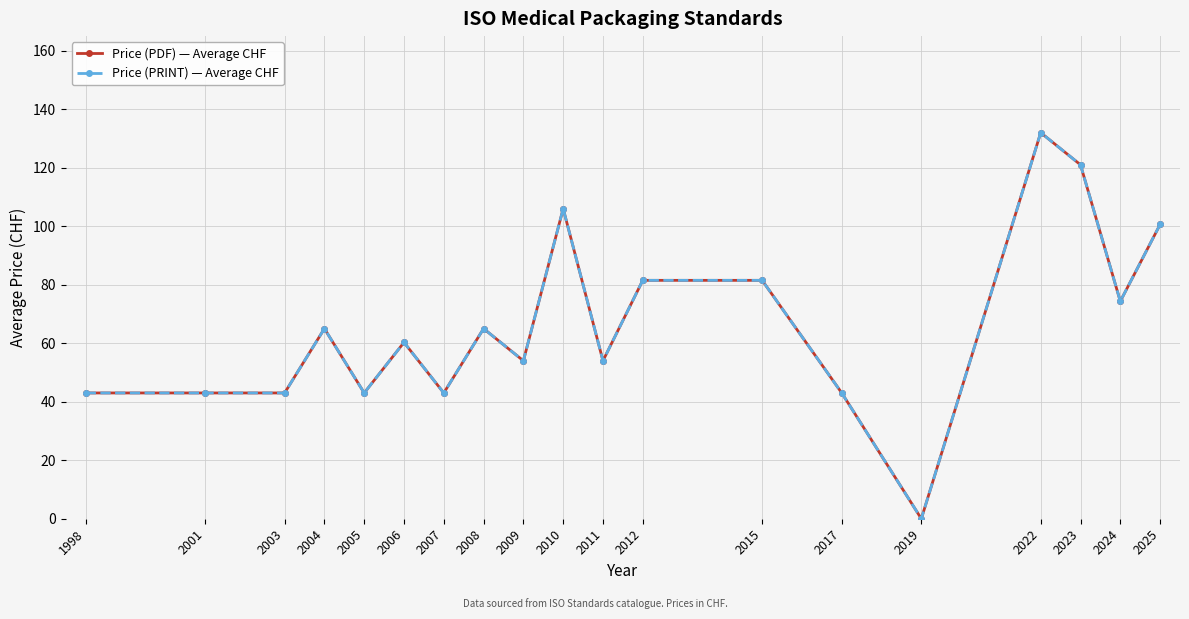

Is this an area chart (filled region under the line)?

No